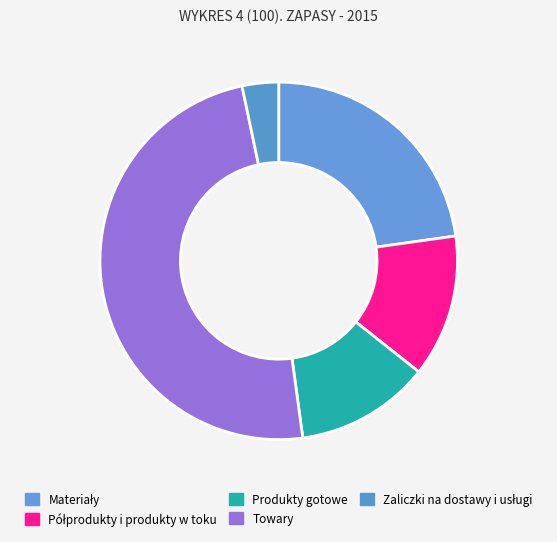

To the nearest percent, what is the average slice percentage?

20%